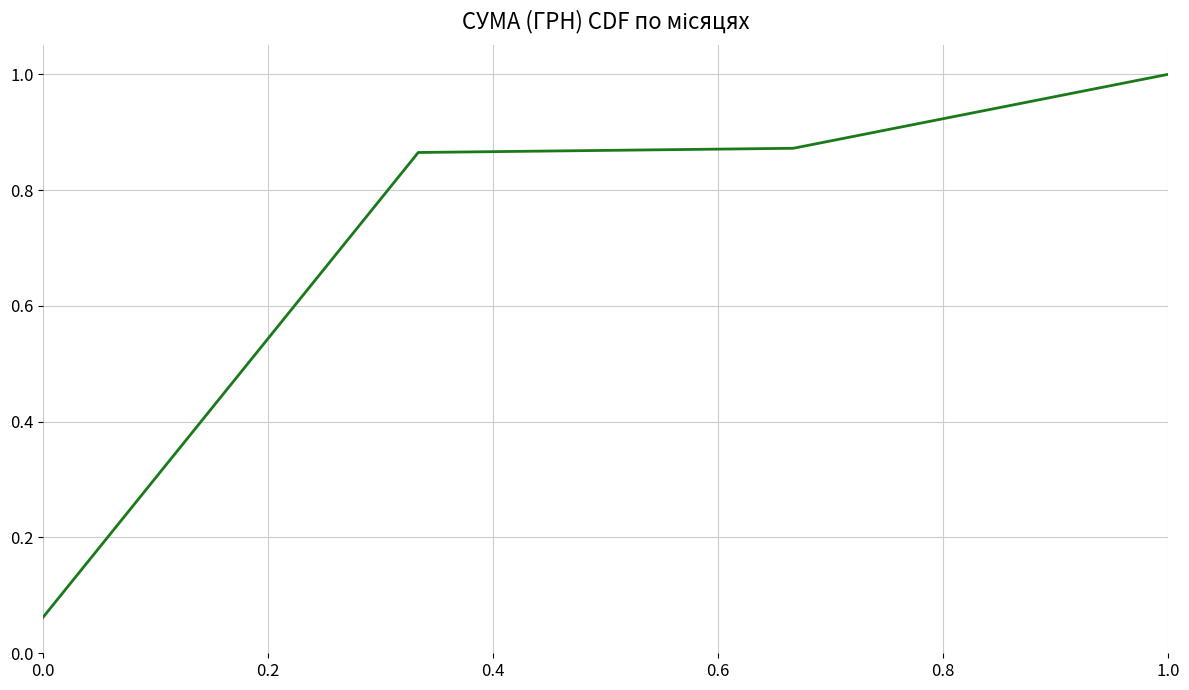

True or false: the data has more than 2 interior local peaks.

False